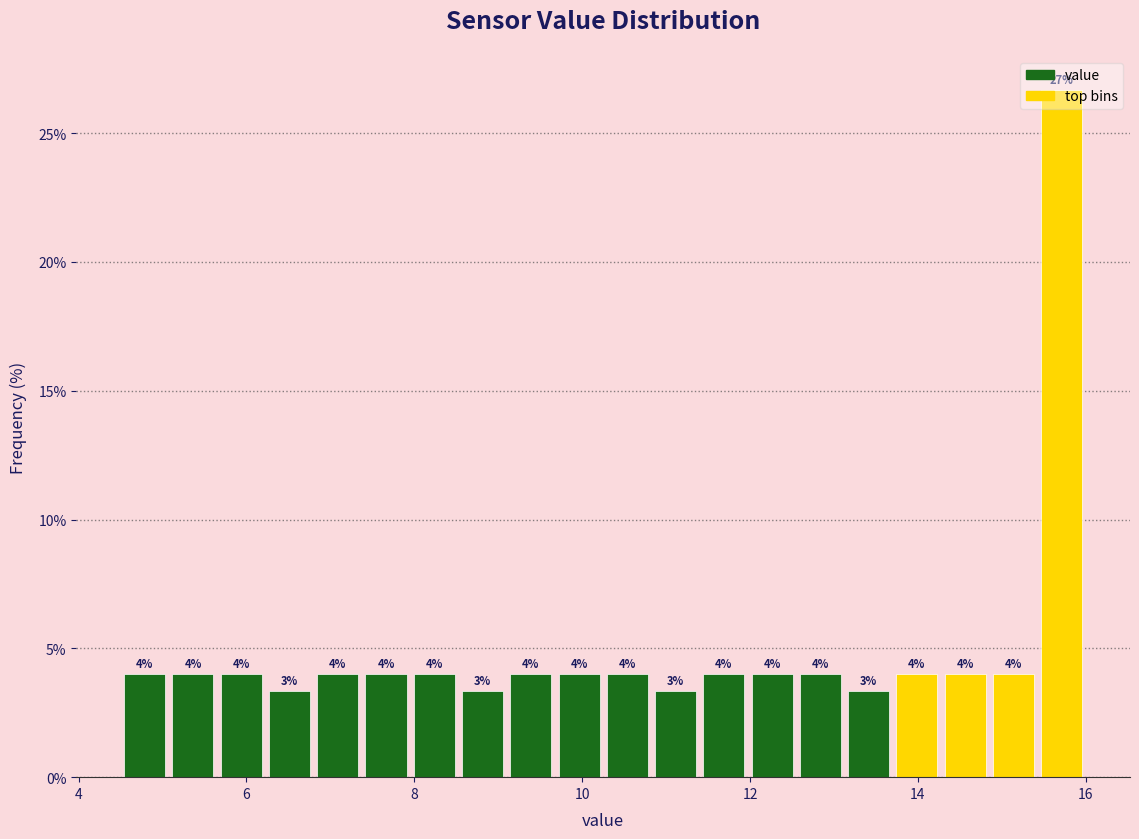

Read against the x-axis, roughly where is the centre of the tallest bar?

15.8